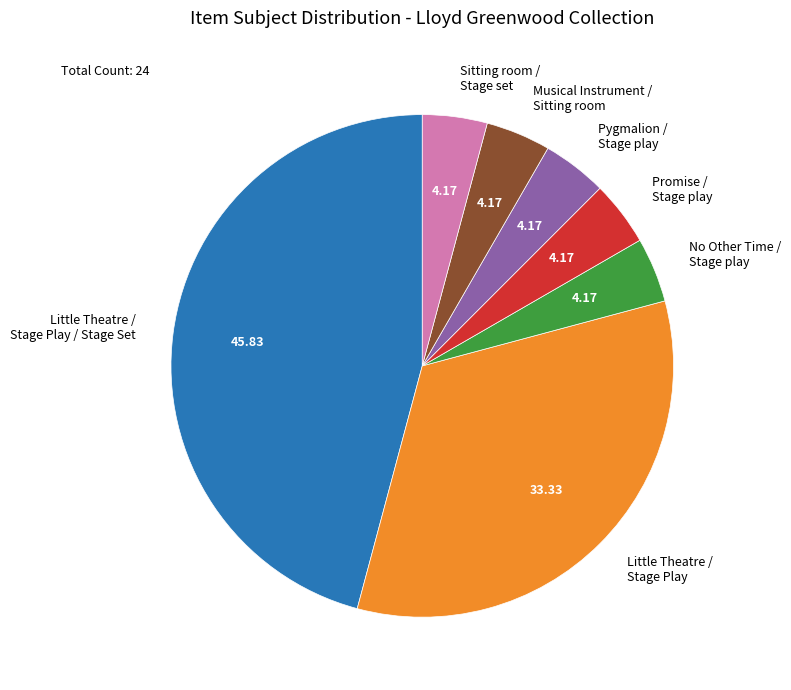

Between Little Theatre / Stage Play / Stage Set and Pygmalion / Stage play, which is larger?

Little Theatre / Stage Play / Stage Set